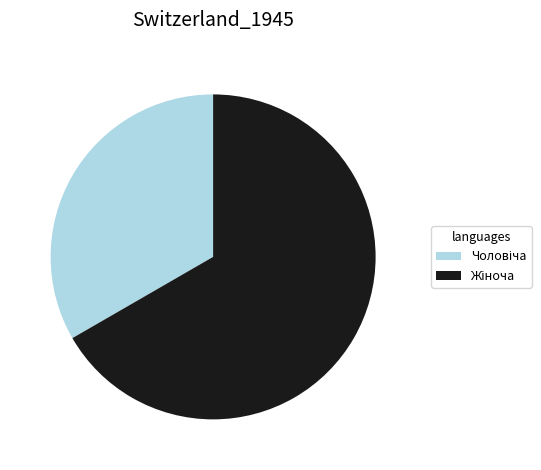

Is there any slice that represents more than half of the pie?

Yes